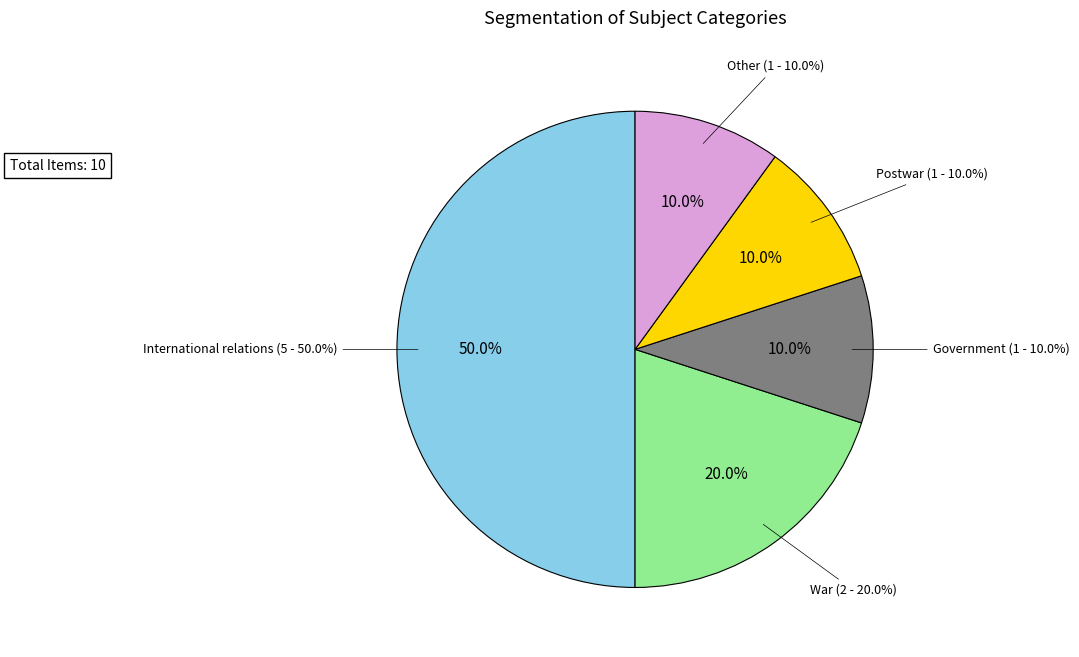

How many slices are in this pie chart?

5